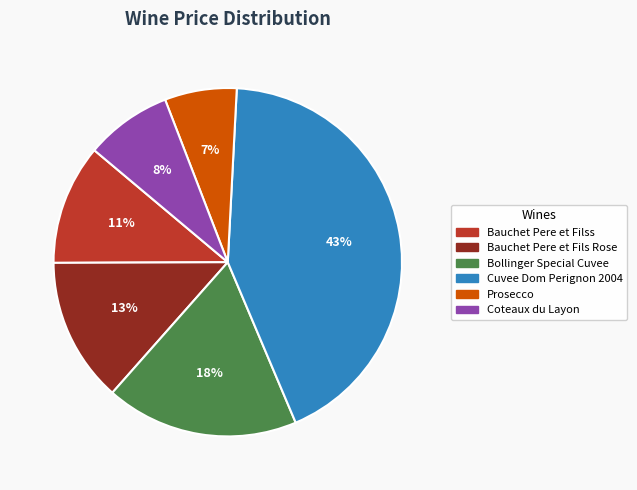

Do Coteaux du Layon and Bollinger Special Cuvee together represent more than half of the pie?

No